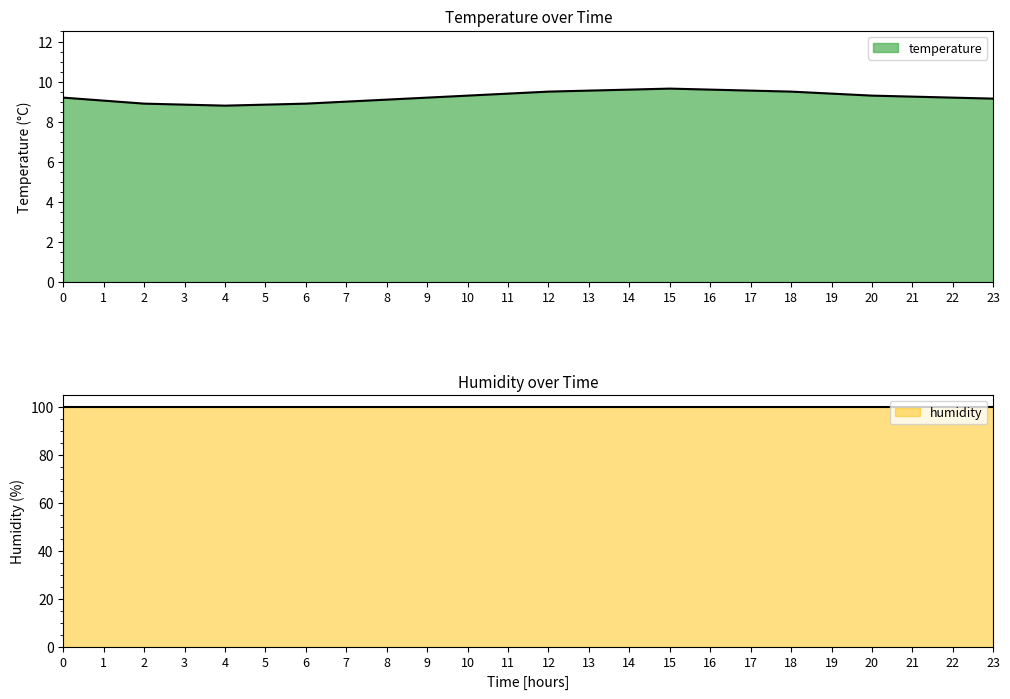

The value of temperature at 10 is 9.3. True or false?

True